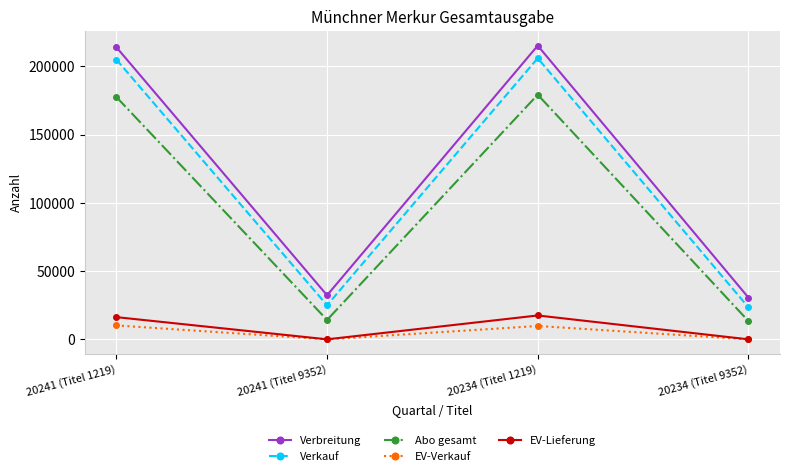

What is the sum of all Verbreitung values?

492131